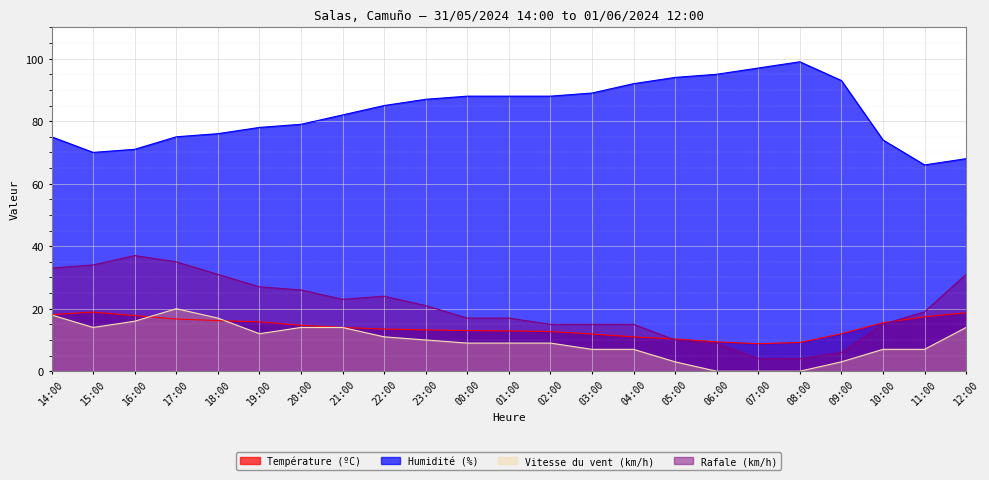

Where is the first local maximum for Rafale (km/h)?

16:00